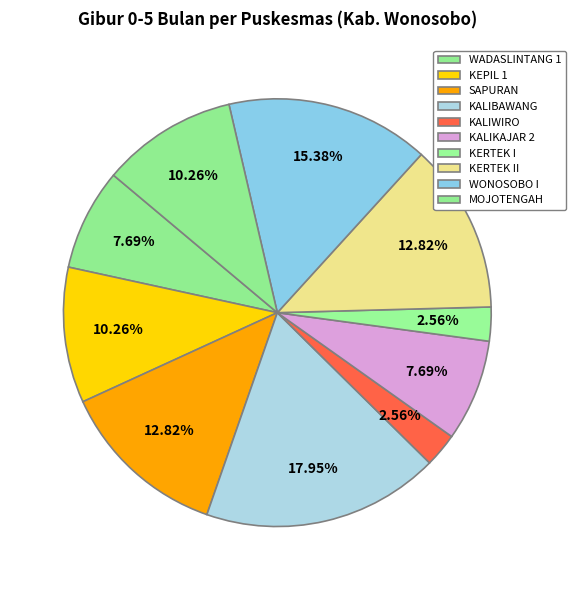

To the nearest percent, what portion does MOJOTENGAH represent?

10%